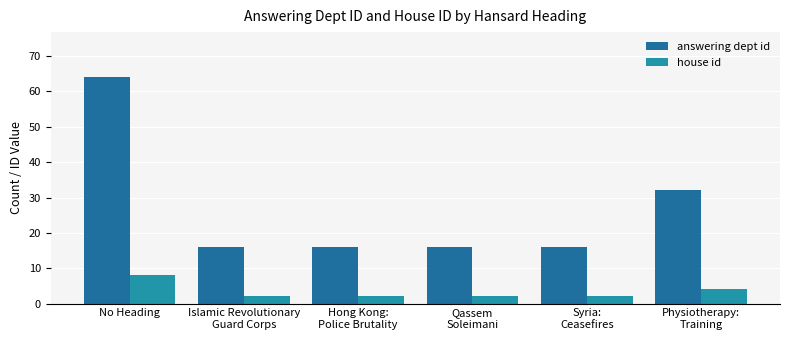

Rank the series by their maximum value, from lowest to highest.

house id, answering dept id